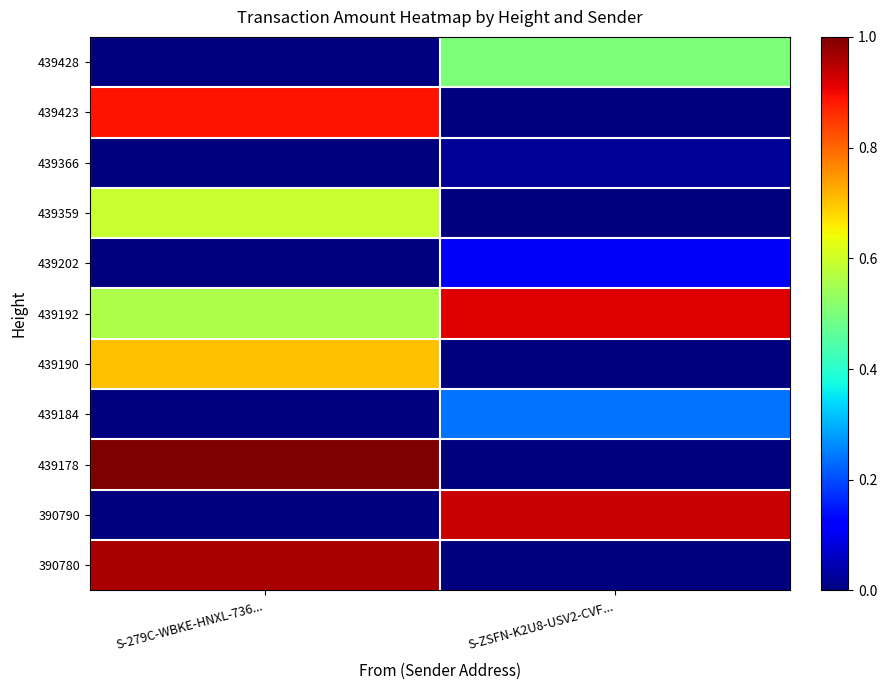

List the series in order of their peak value, highest first.

439178, 390780, 390790, 439192, 439423, 439190, 439359, 439428, 439184, 439202, 439366